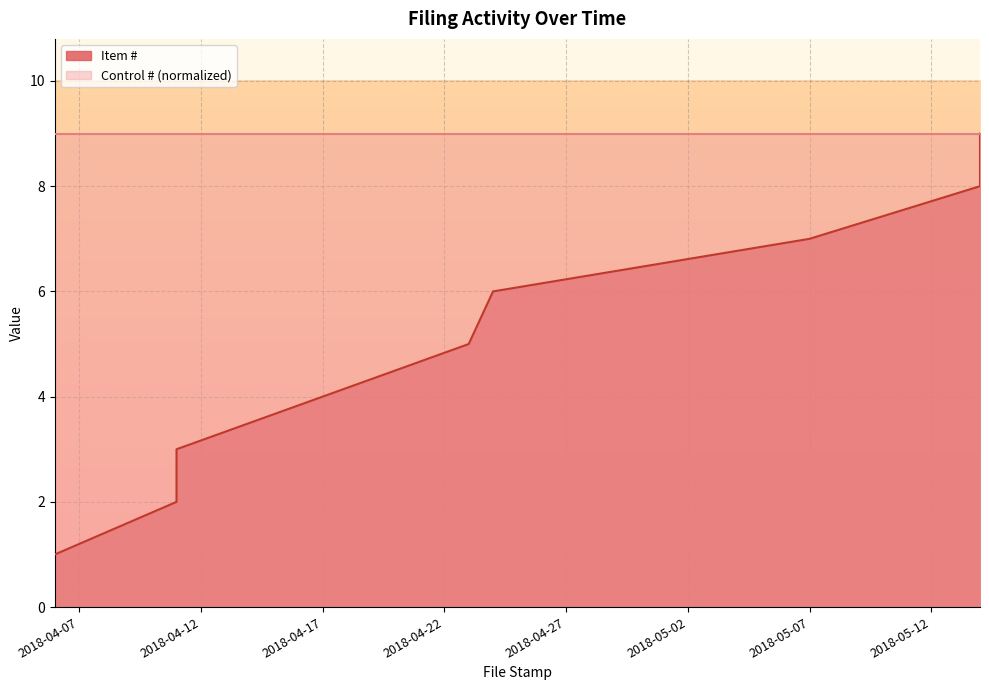

True or false: the data shows 2 at 2018-04-11.

True